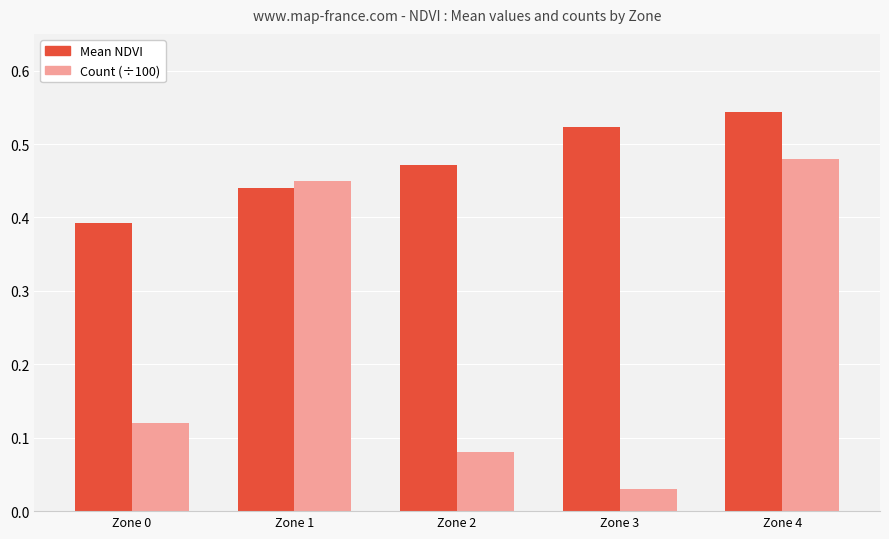

Which series has the largest range (max minus min)?

Count (÷100)